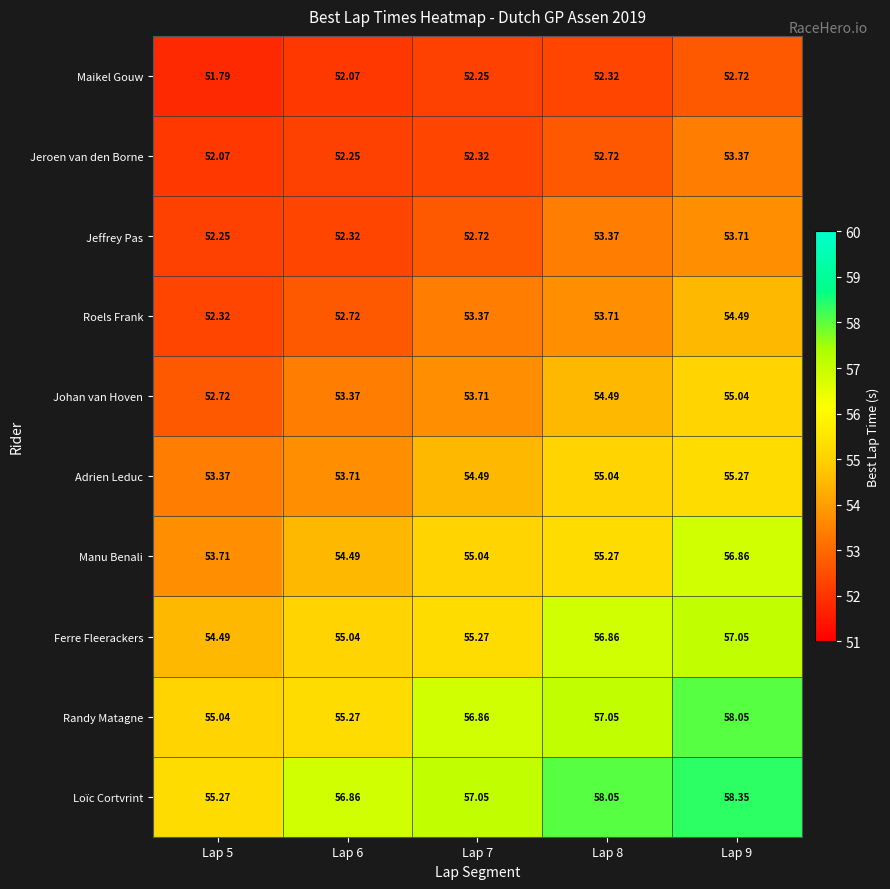

Is the value of Adrien Leduc at Lap 8 greater than the value of Loïc Cortvrint at Lap 7?

No